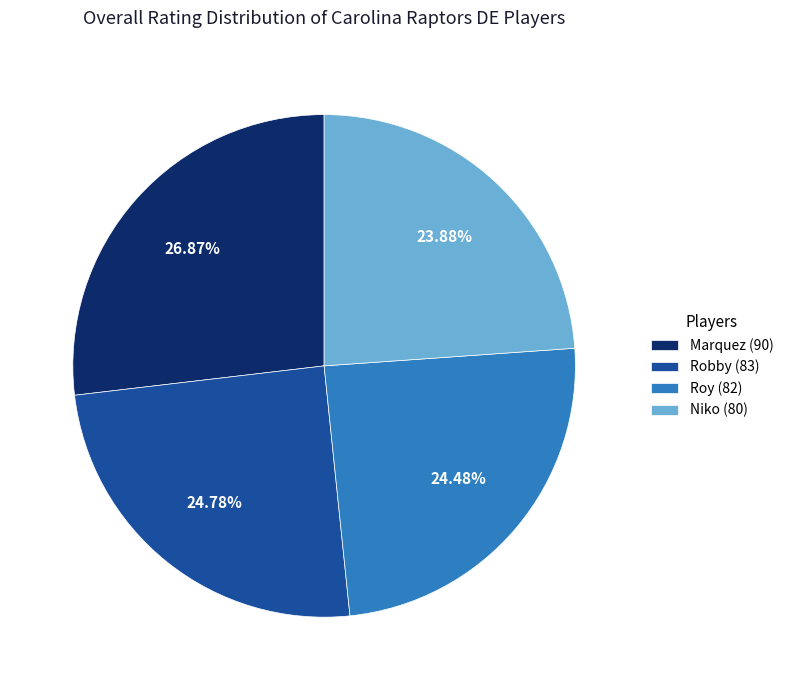

Count the number of slices in the pie.

4